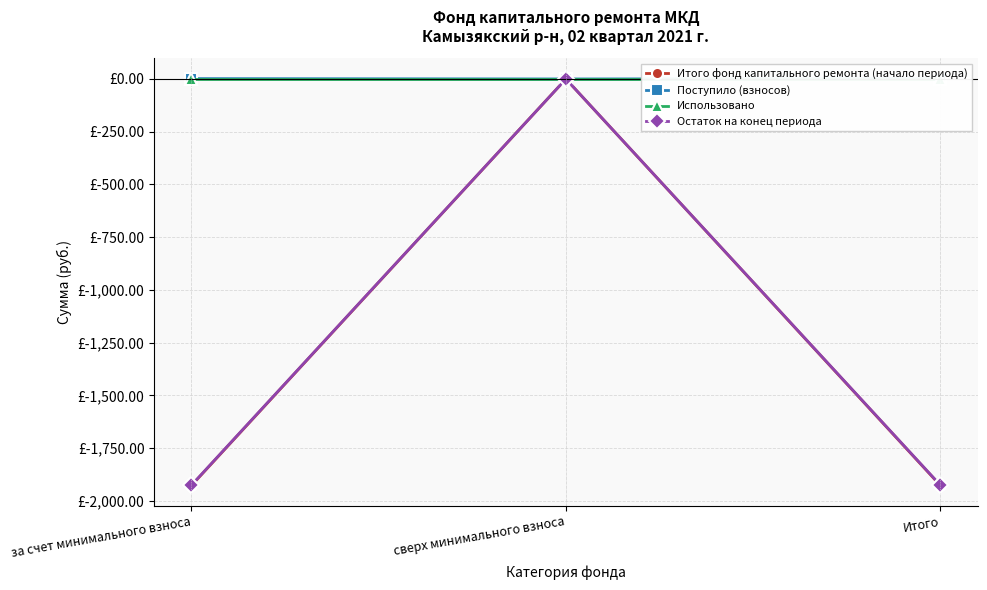

What position from the right is сверх минимального взноса?

2